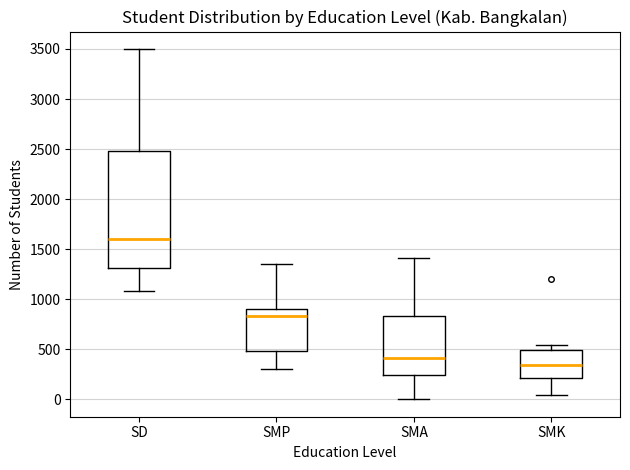

Where does the upper whisker of the box for SMP end on the y-axis? The values are not printed on the chart, so give them approximately, as read against the axis.

1350